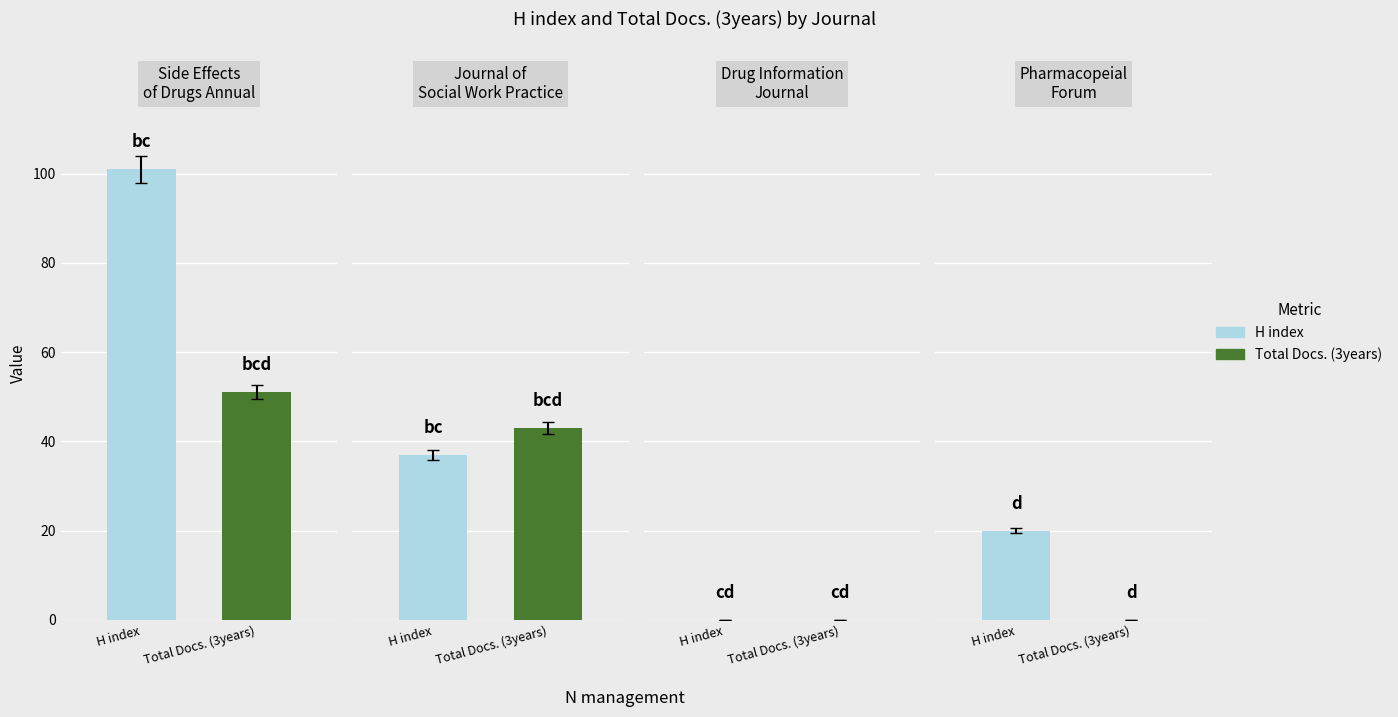

At which category is the sum across all series the highest?

Side Effects of Drugs Annual